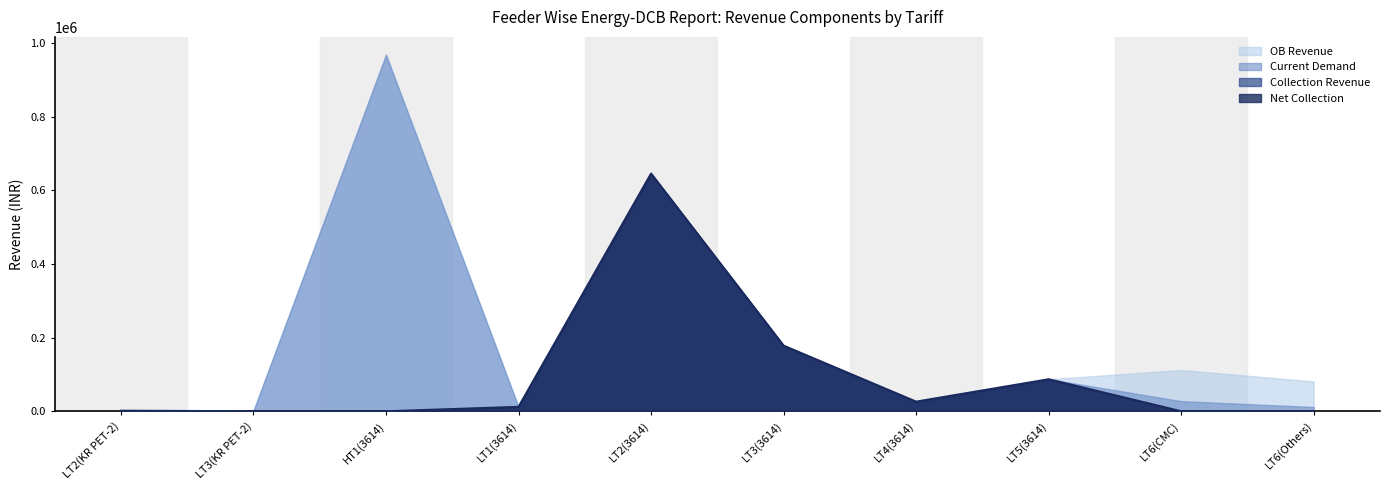

Where is Current Demand nearest to the value 485119?

LT2(3614)